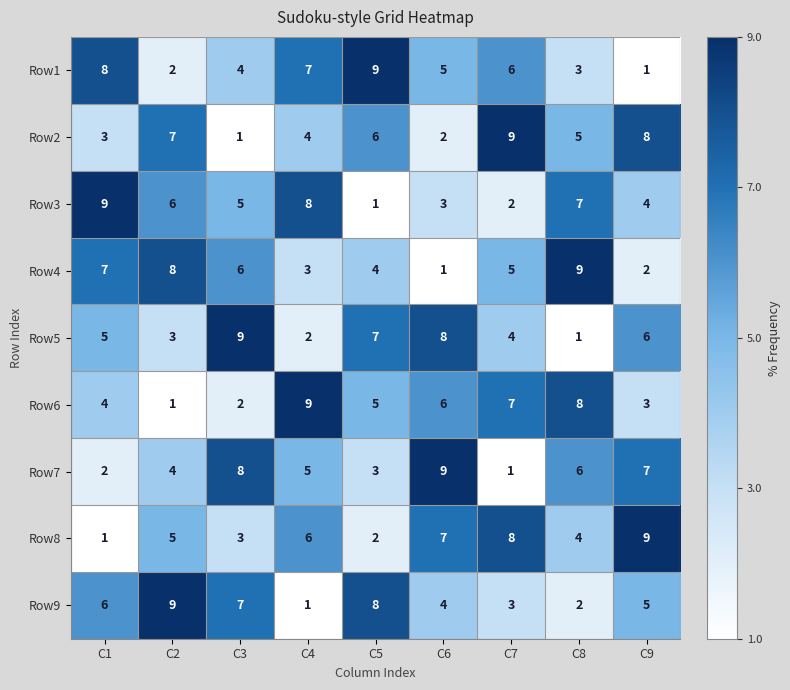

At which label does Row5 reach its minimum?

C8